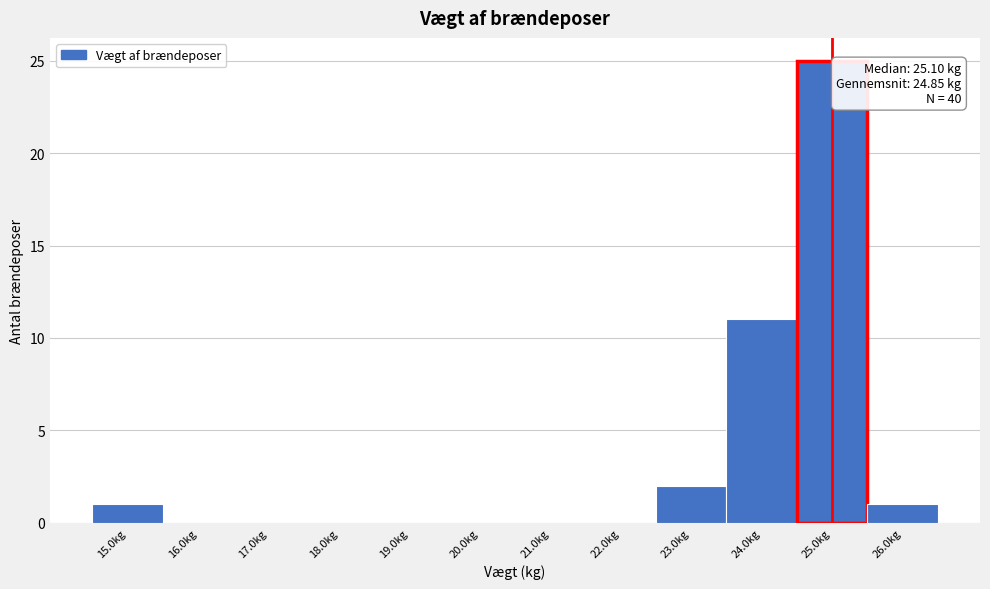

Reading left to right, list all the values displayed in this chart.

15.0kg=1	16.0kg=0	17.0kg=0	18.0kg=0	19.0kg=0	20.0kg=0	21.0kg=0	22.0kg=0	23.0kg=2	24.0kg=11	25.0kg=25	26.0kg=1